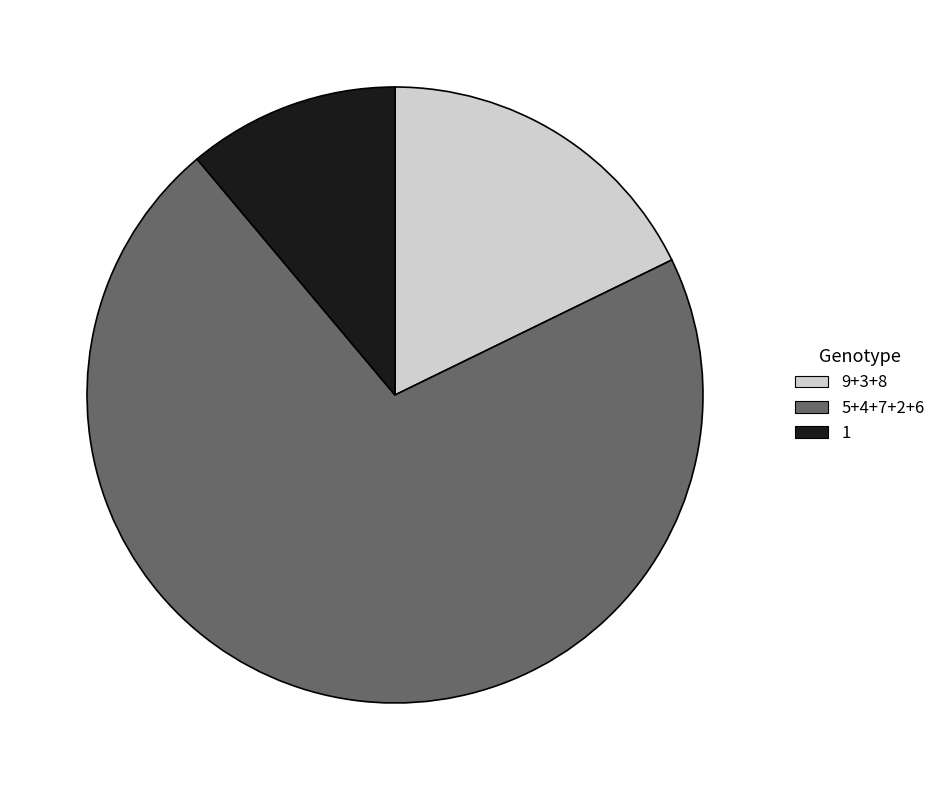

How many segments does this pie chart have?

3